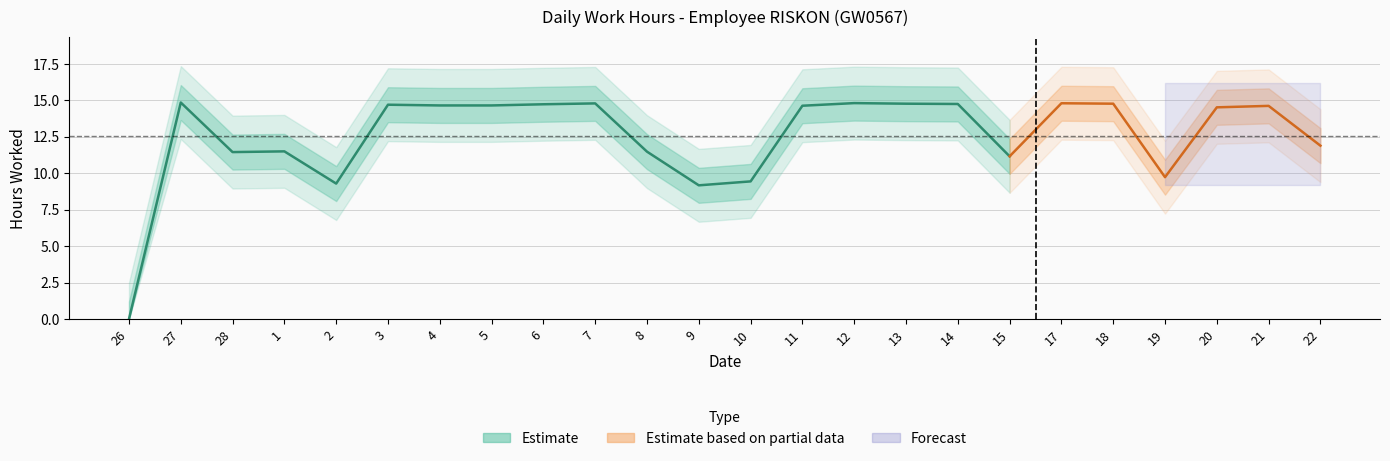

Reading left to right, what are all the values shown in this chart?

0.0	14.8	11.4	11.5	9.3	14.7	14.7	14.7	14.7	14.8	11.5	9.2	9.4	14.6	14.8	14.8	14.8	11.2	14.8	14.8	9.7	14.5	14.6	11.9